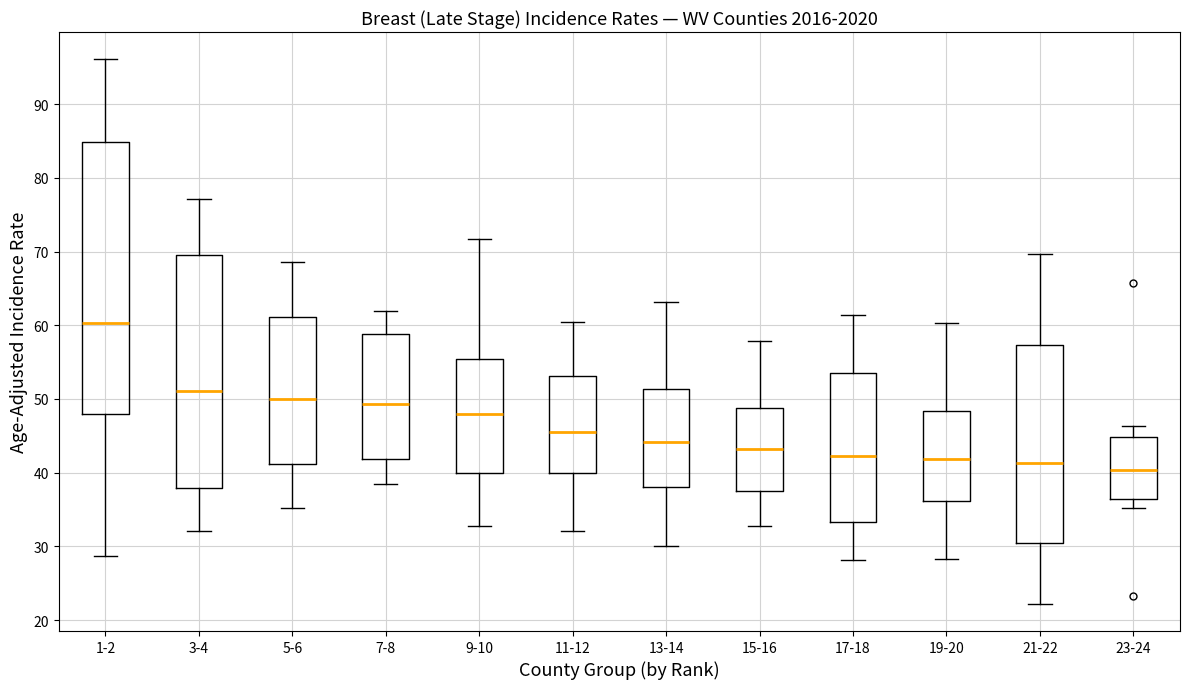

Which box's median line is the highest?

1-2